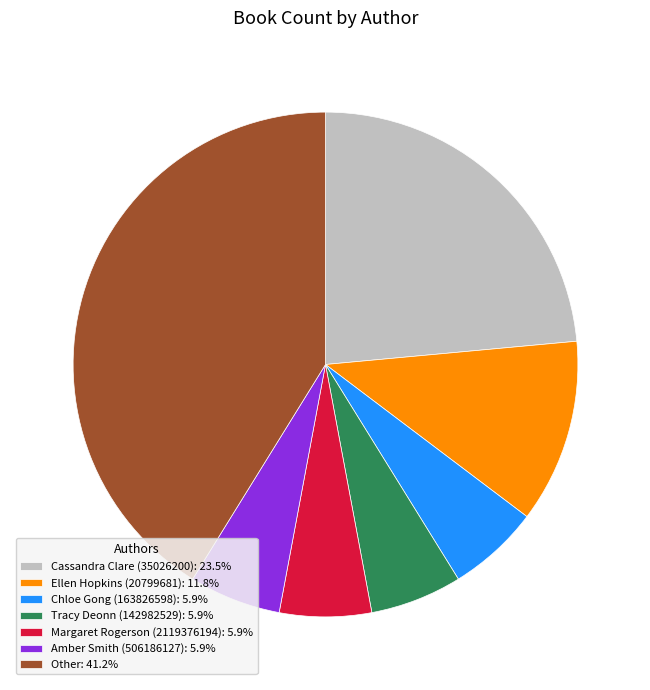

How many segments does this pie chart have?

7